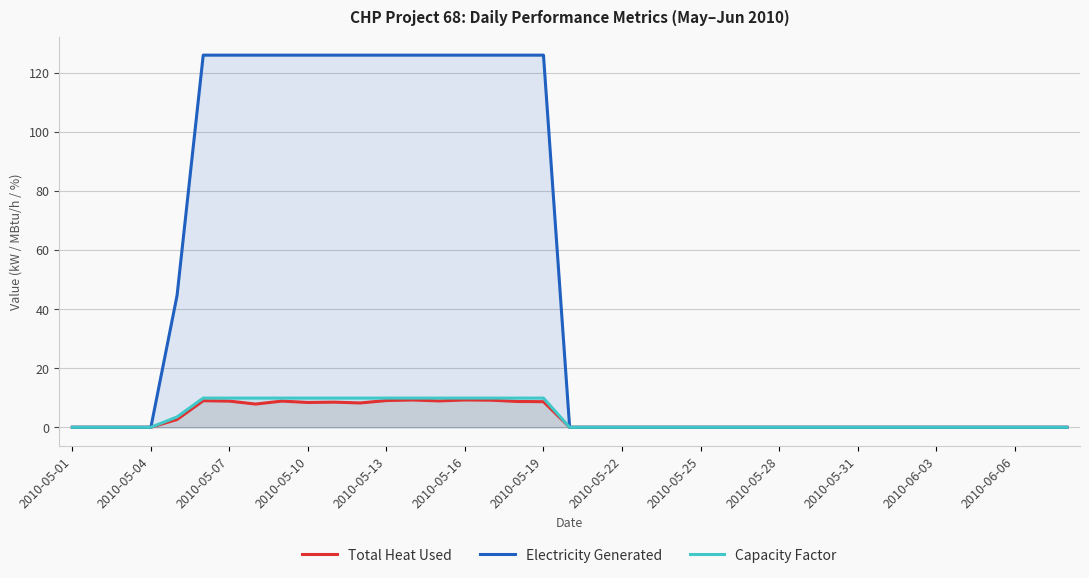

Reading left to right, extract all data points from this chart.

Total Heat Used: 0.0	0.0	0.0	0.0	2.6	9.0	8.9	7.9	8.9	8.4	8.5	8.2	9.1	9.2	8.9	9.3	9.2	8.7	8.7	0.0	0.0	0.0	0.0	0.0	0.0	0.0	0.0	0.0	0.0	0.0	0.0	0.0	0.0	0.0	0.0	0.0	0.0	0.0	0.0
Electricity Generated: 0.0	0.0	0.0	0.0	44.6	126.0	126.0	126.0	126.0	126.0	126.0	126.0	126.0	126.0	126.0	126.0	126.0	126.0	126.0	0.0	0.0	0.0	0.0	0.0	0.0	0.0	0.0	0.0	0.0	0.0	0.0	0.0	0.0	0.0	0.0	0.0	0.0	0.0	0.0
Capacity Factor: 0.0	0.0	0.0	0.0	3.5	9.9	9.9	9.9	9.9	9.9	9.9	9.9	9.9	9.9	9.9	9.9	9.9	9.9	9.9	0.0	0.0	0.0	0.0	0.0	0.0	0.0	0.0	0.0	0.0	0.0	0.0	0.0	0.0	0.0	0.0	0.0	0.0	0.0	0.0